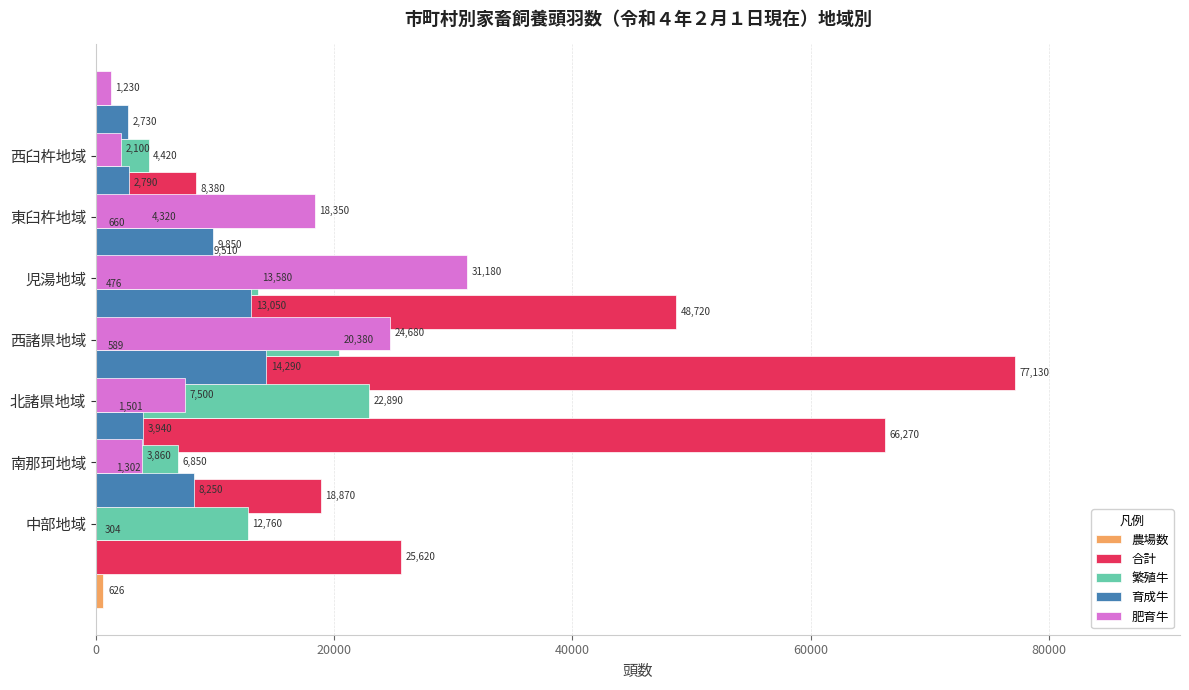

How many data points in 育成牛 are above 8250?

3